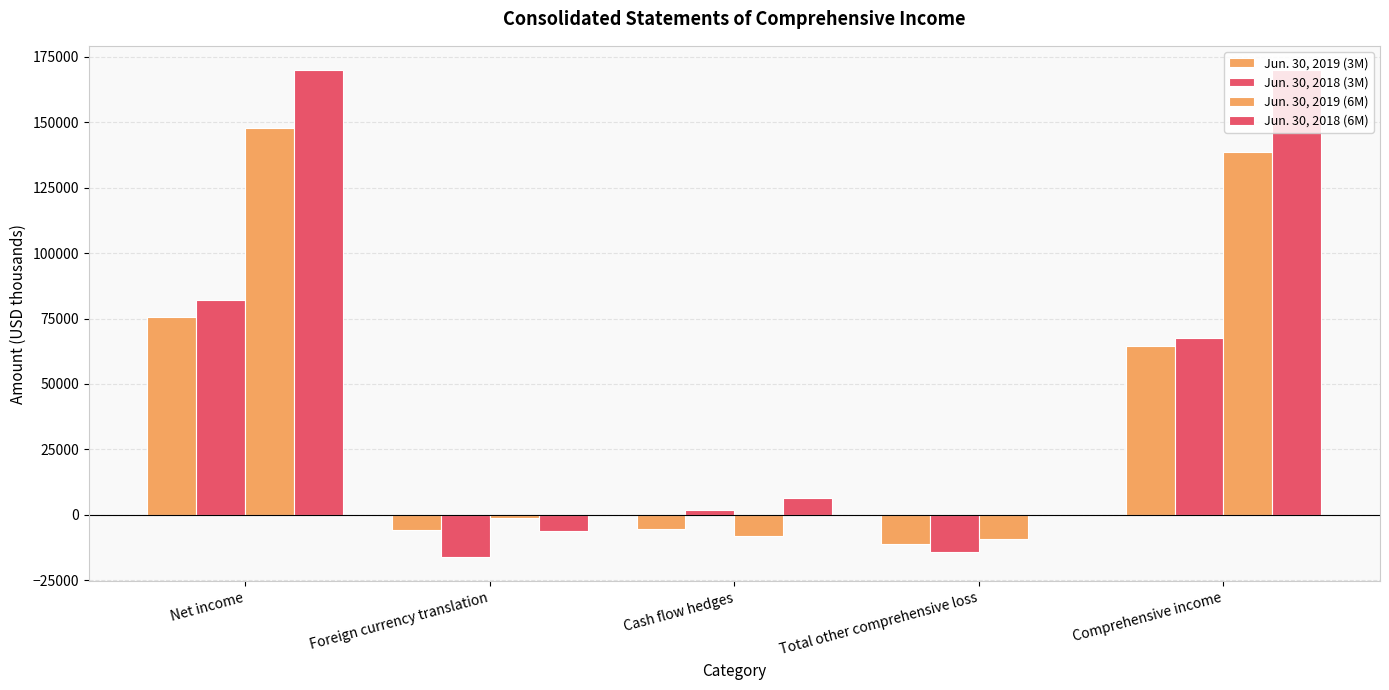

Are the bars grouped side by side (vs. stacked)?

Yes